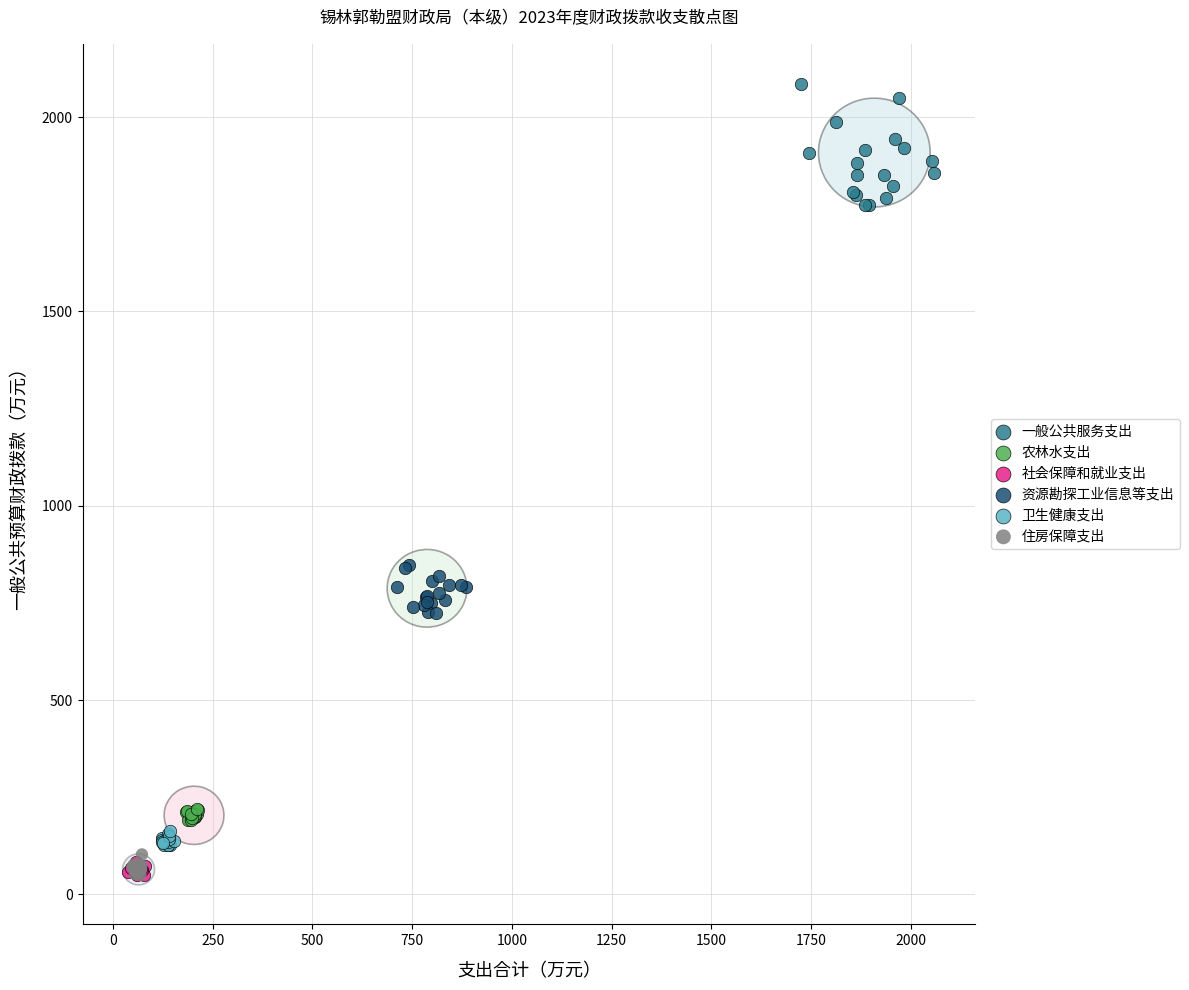

Which series contains the highest Y value?

一般公共服务支出